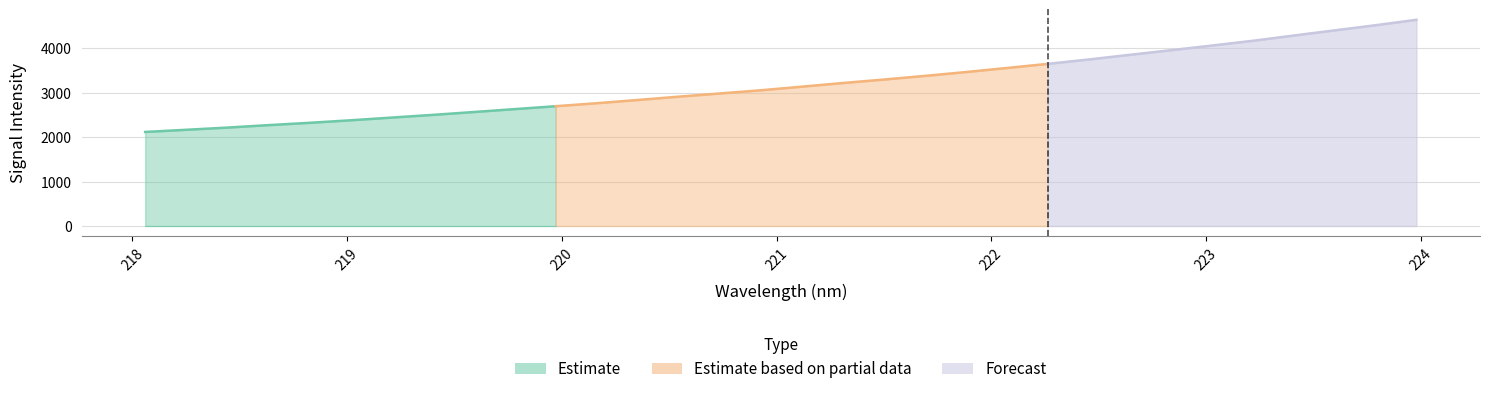

What is the difference between the maximum and minimum values?

2525.6